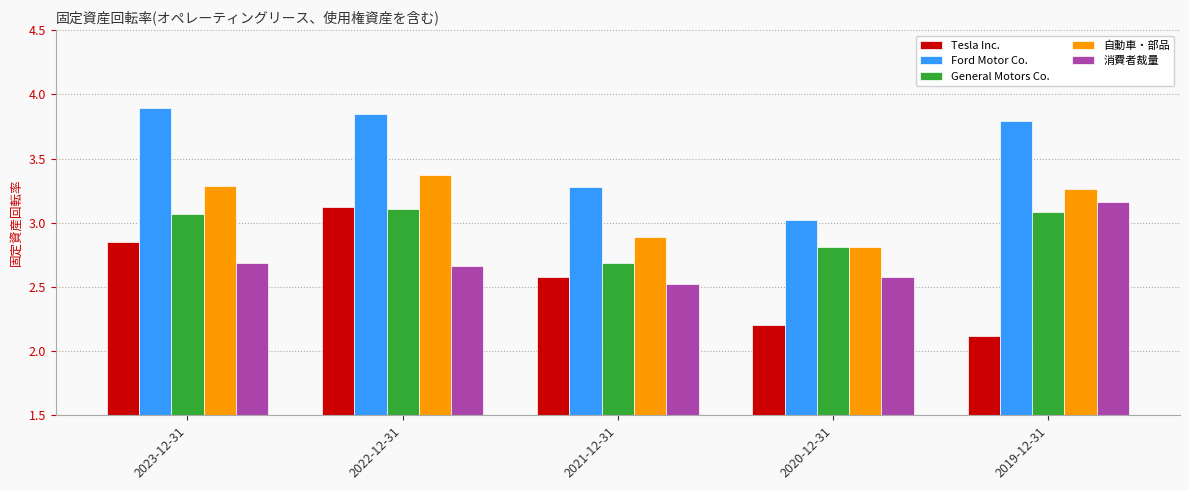

How many data points in General Motors Co. are less than 3?

2